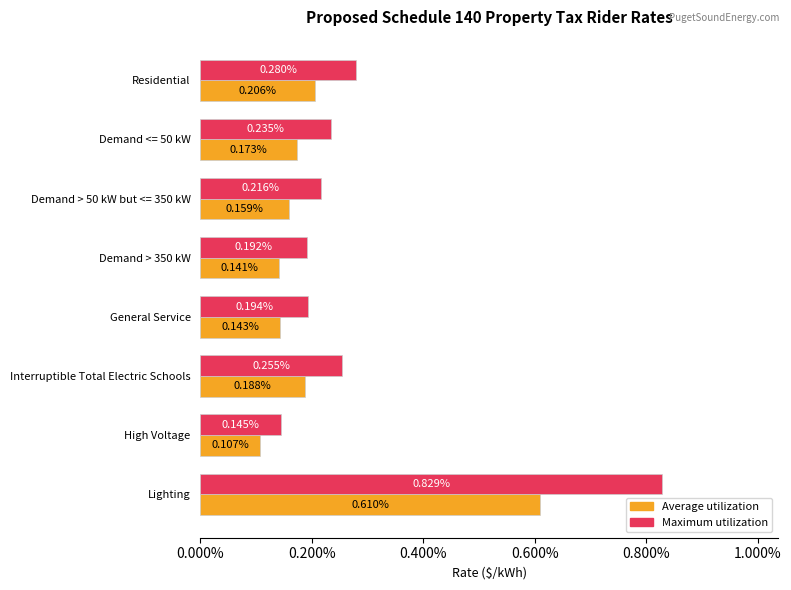

What are all the series names shown in the legend?

Average utilization, Maximum utilization